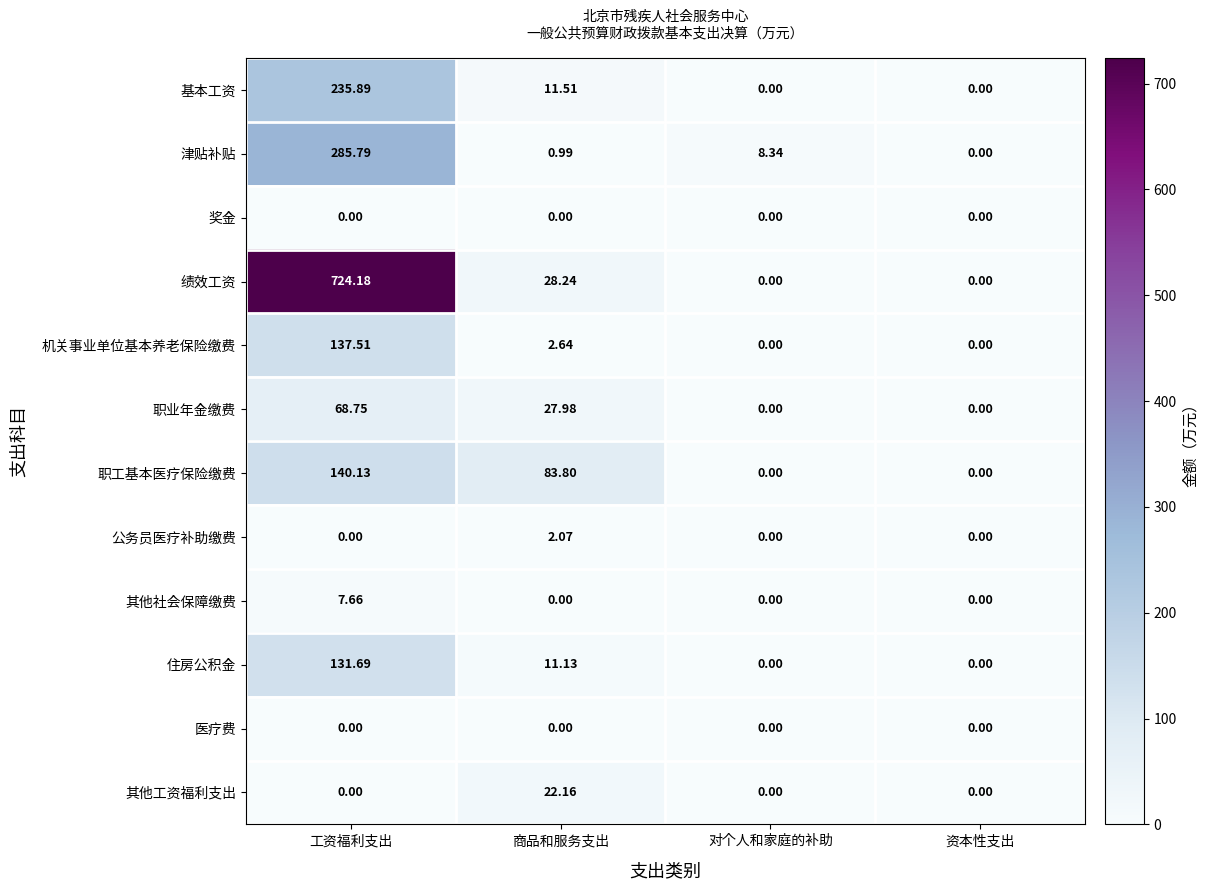

How many values in the 其他工资福利支出 series exceed 0?

1